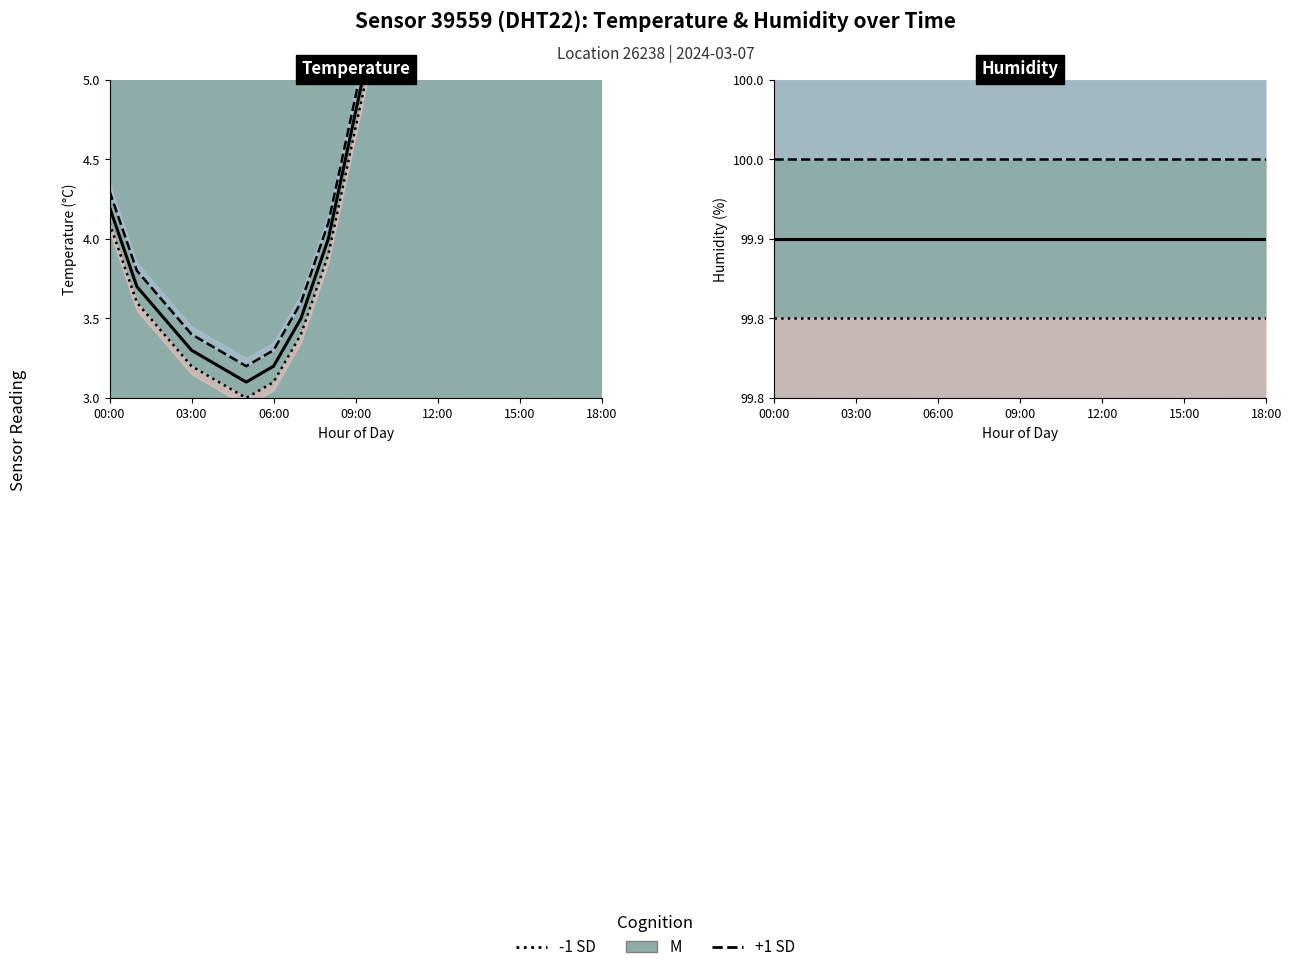

List the series in order of their overall mean, lowest first.

-1 SD, M, +1 SD